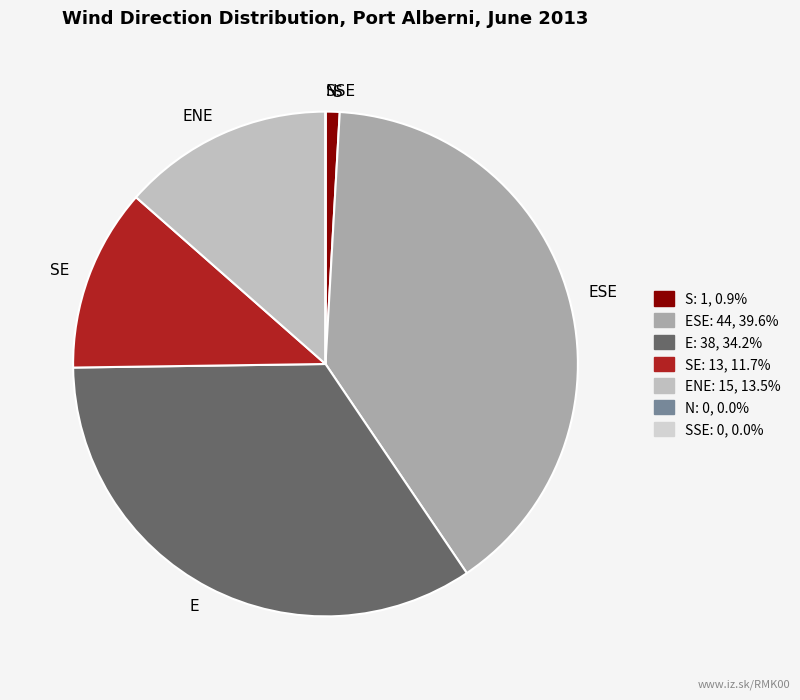

What is the largest slice in the pie chart?

ESE